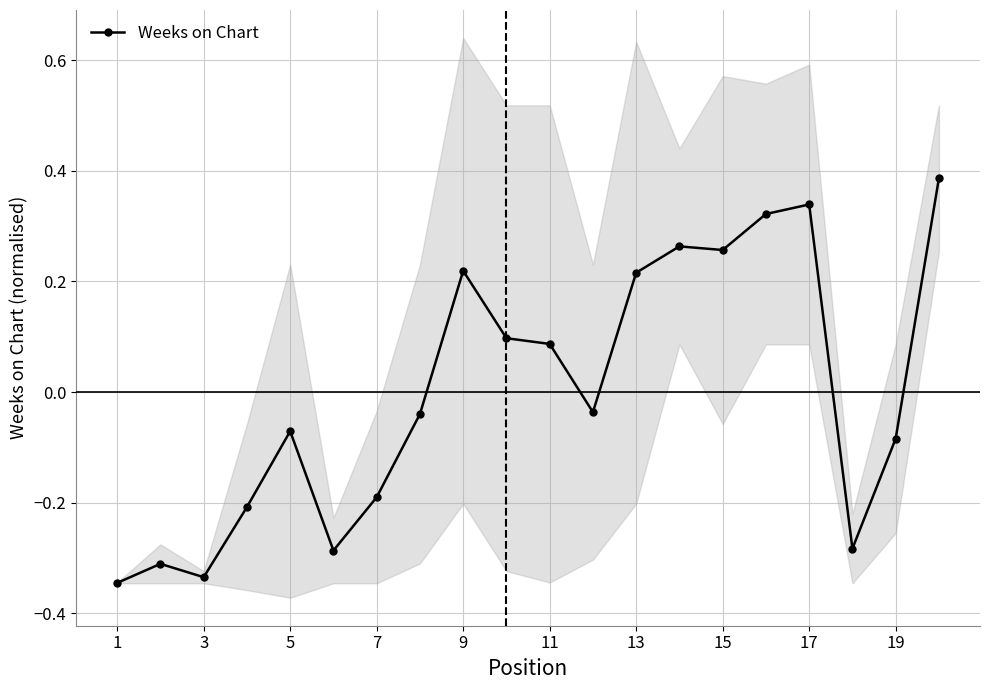

Where does the Weeks on Chart series first go above 0?

9